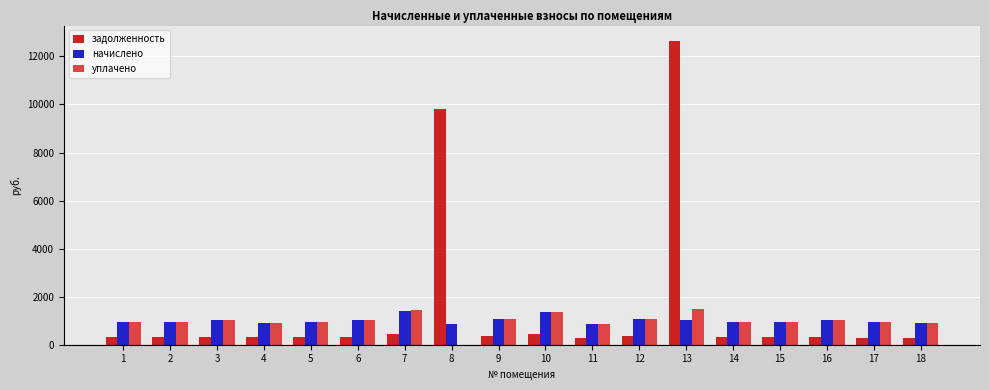

Which series has the largest total across all categories?

задолженность